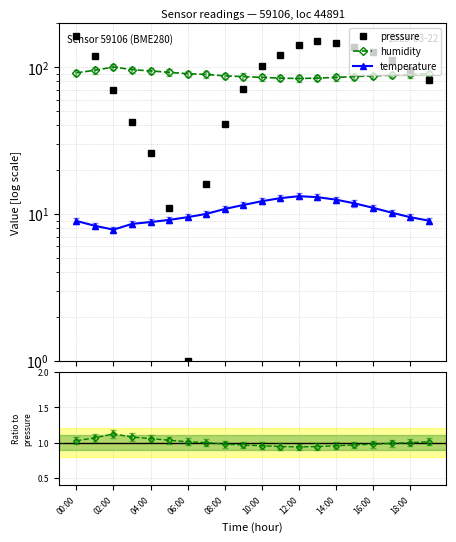

What is the greatest value displayed?

163.6